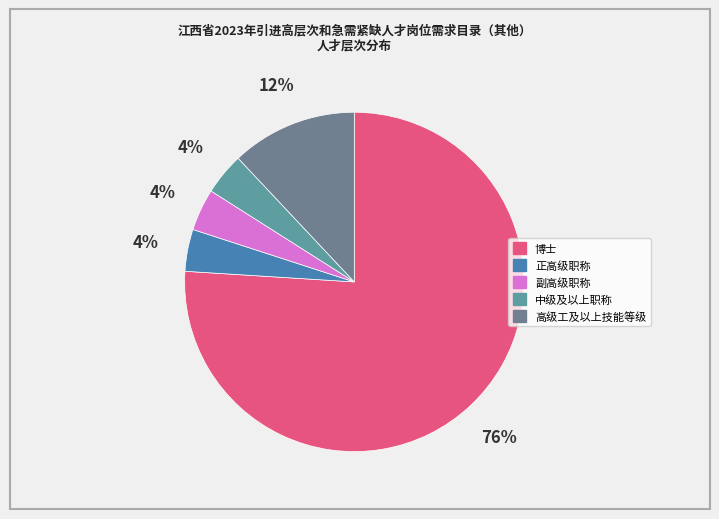

What percentage is NOT represented by 副高级职称?

96.0%